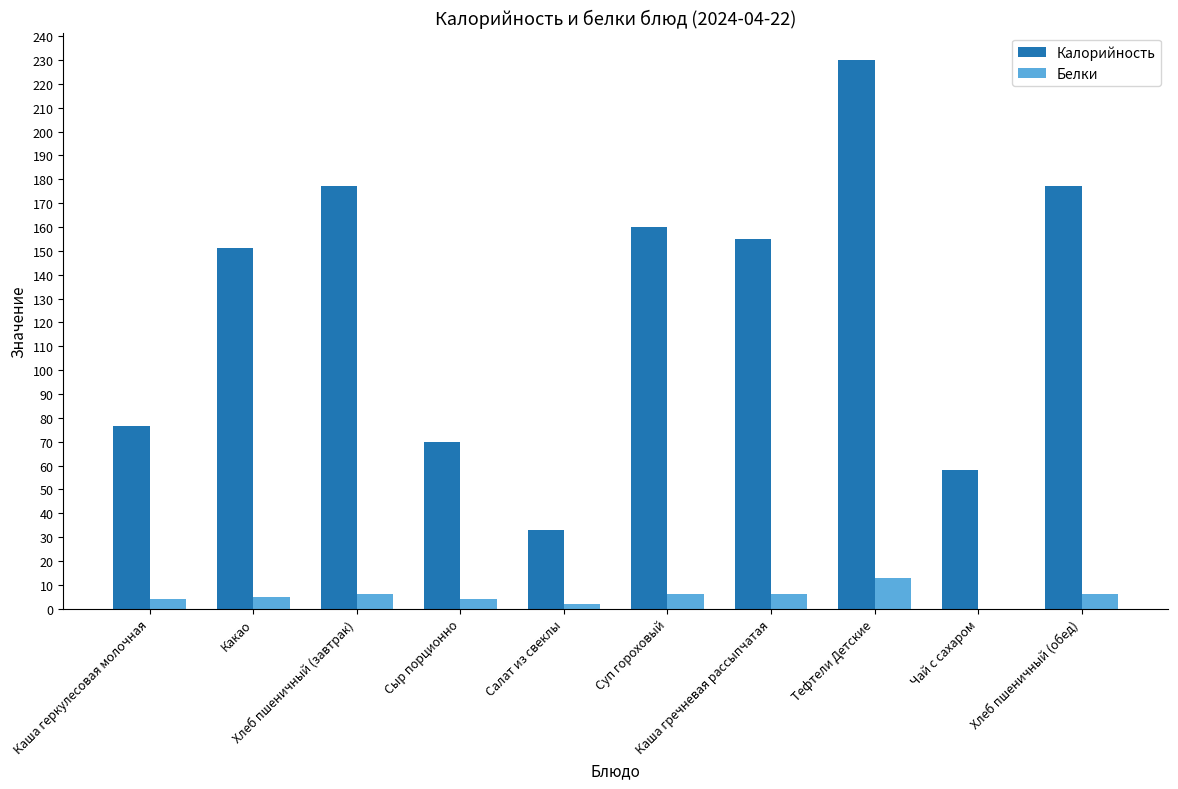

Is the value of Белки at Чай с сахаром greater than the value of Калорийность at Салат из свеклы?

No